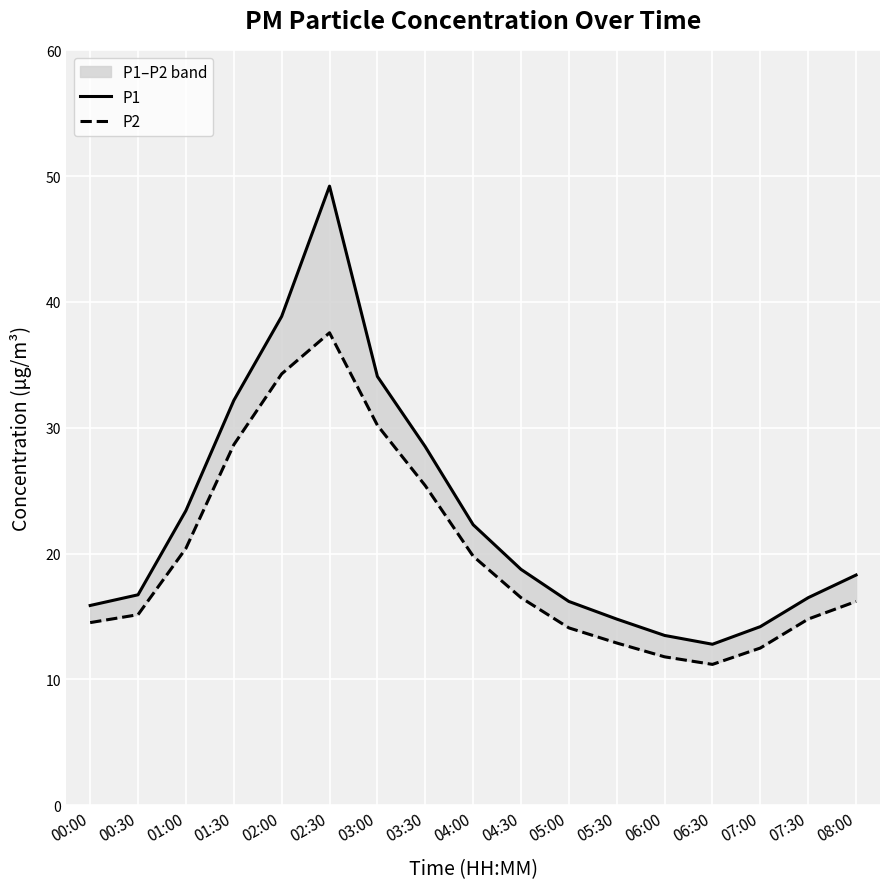

At which label is P1 closest to 31?

01:30